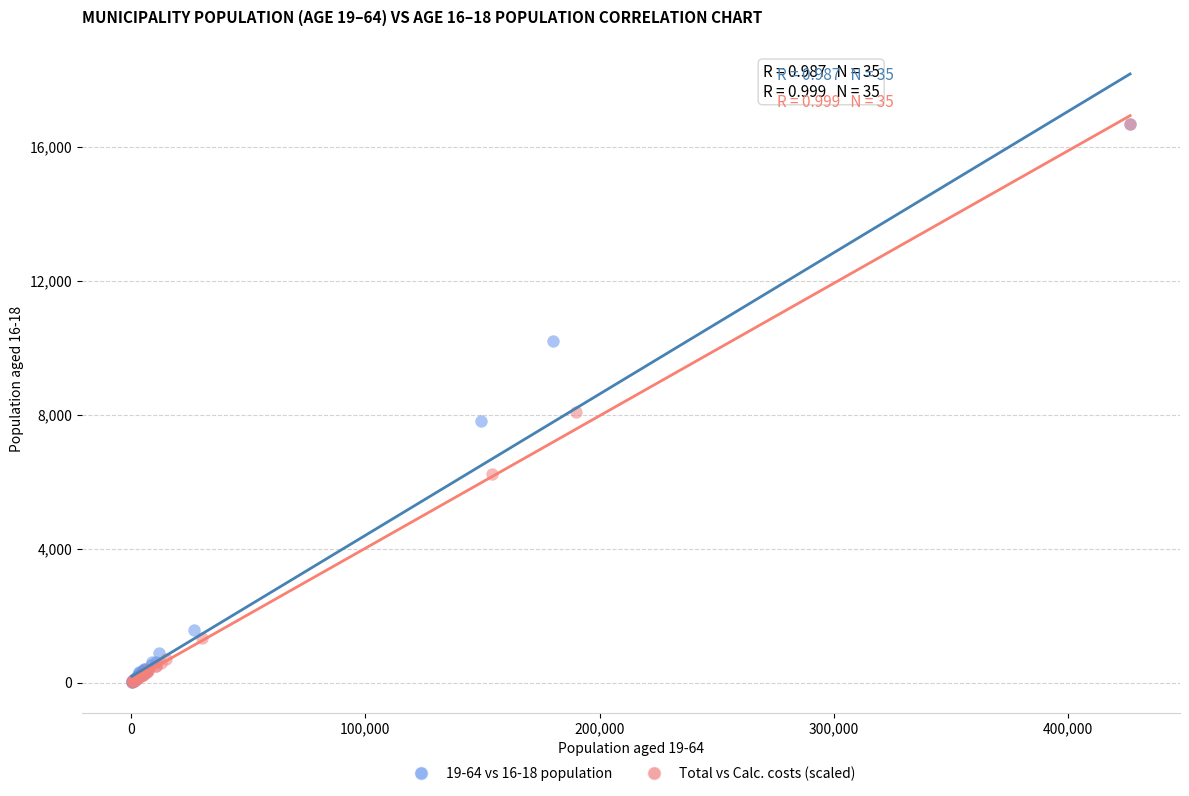

Which series has the largest Y range (max minus min)?

19-64 vs 16-18 population